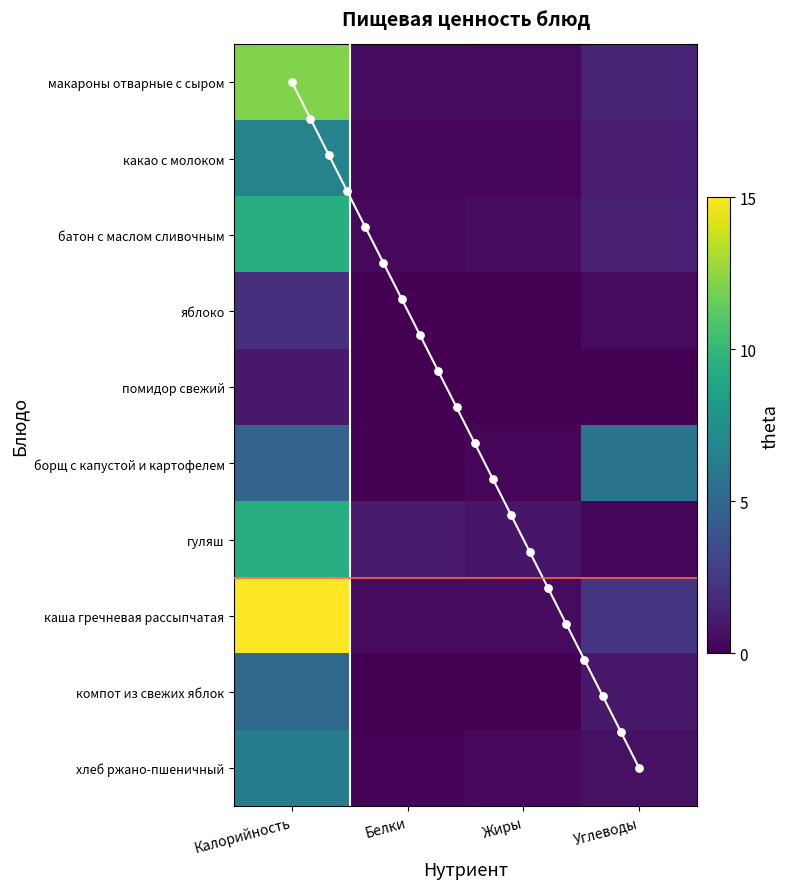

What is the difference between the maximum and minimum values in the помидор свежий series?

1.0